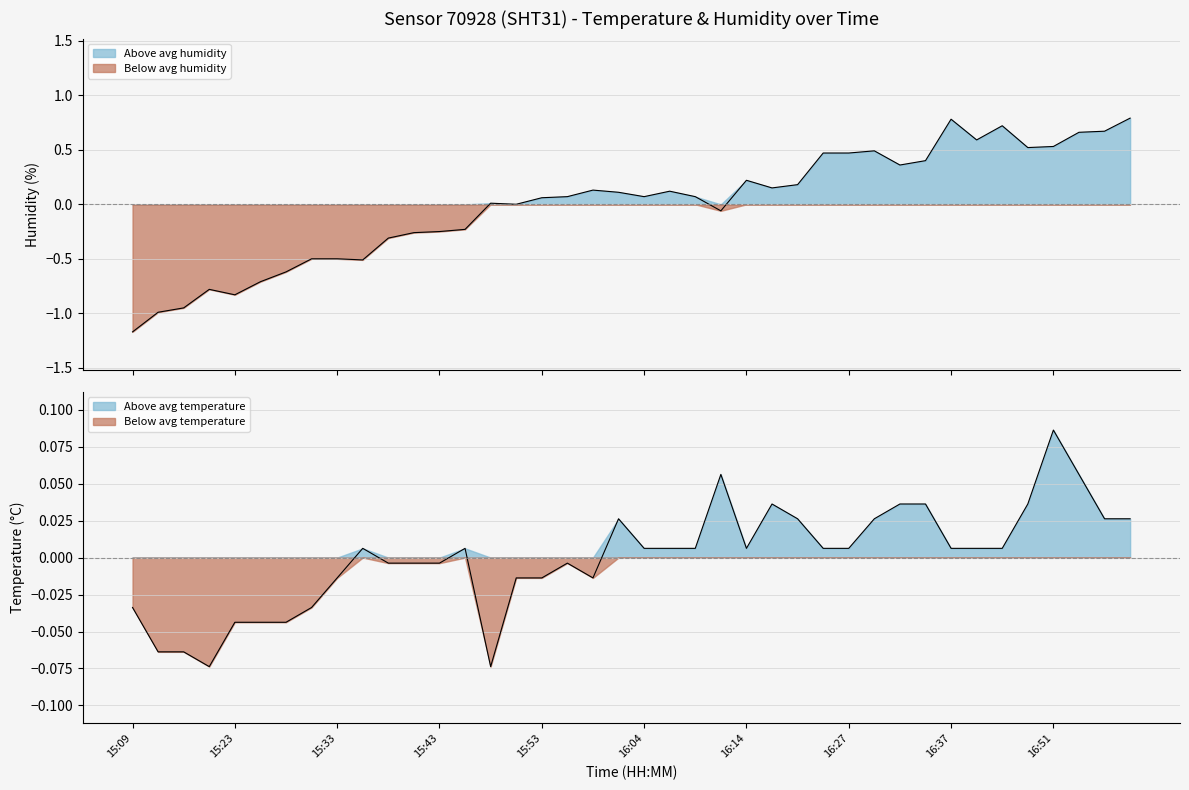

What is the greatest value displayed?

0.8